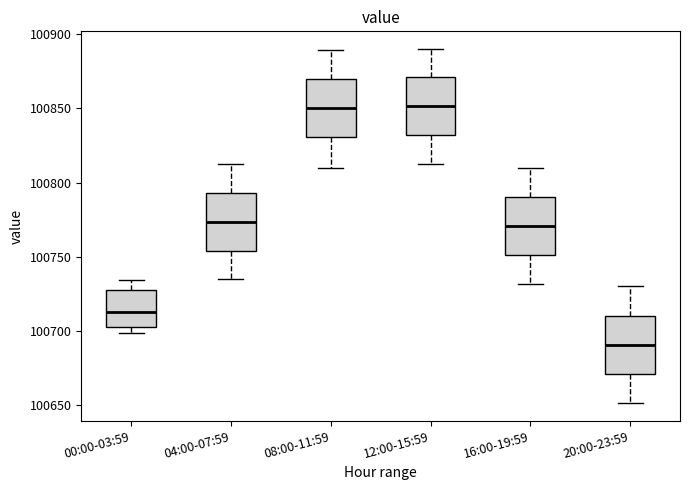

Where does the upper whisker of the box for 04:00-07:59 end on the y-axis? The values are not printed on the chart, so give them approximately, as read against the axis.

100810